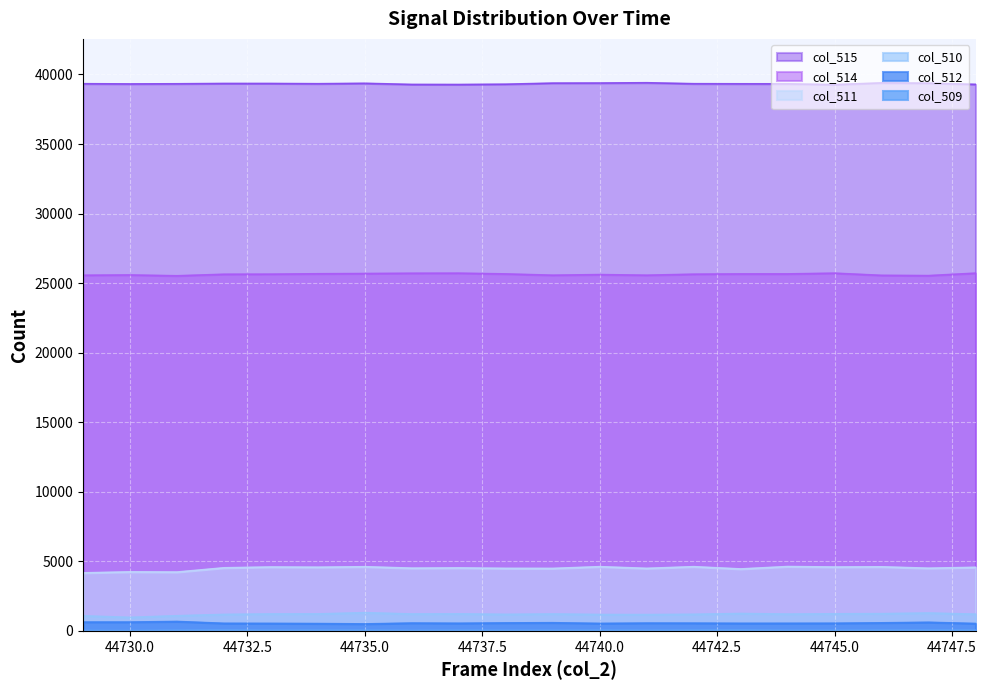

What is the value of the col_514 point at the 4th from the left?

25638